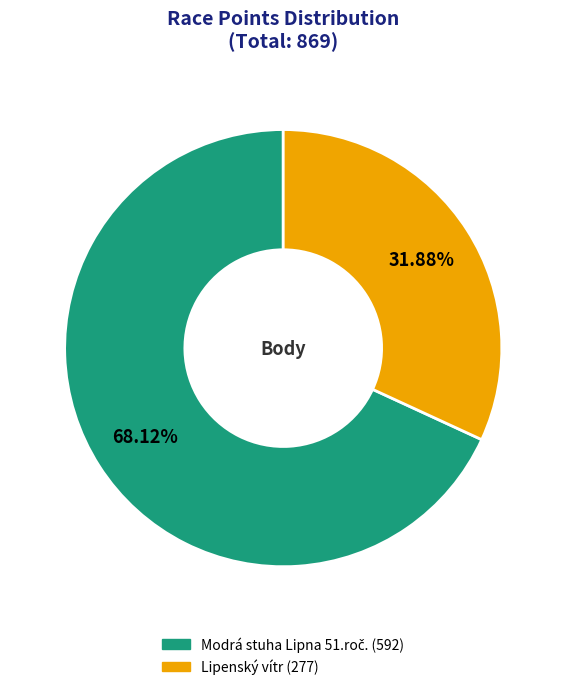

To the nearest percent, what is the average slice percentage?

50%